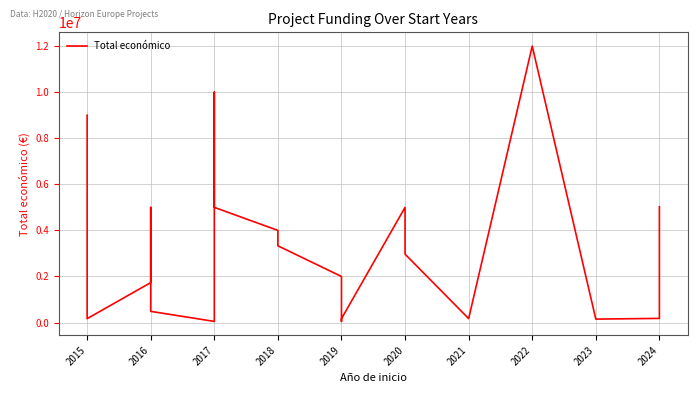

Between 2021 and 2017, which is larger?

2017